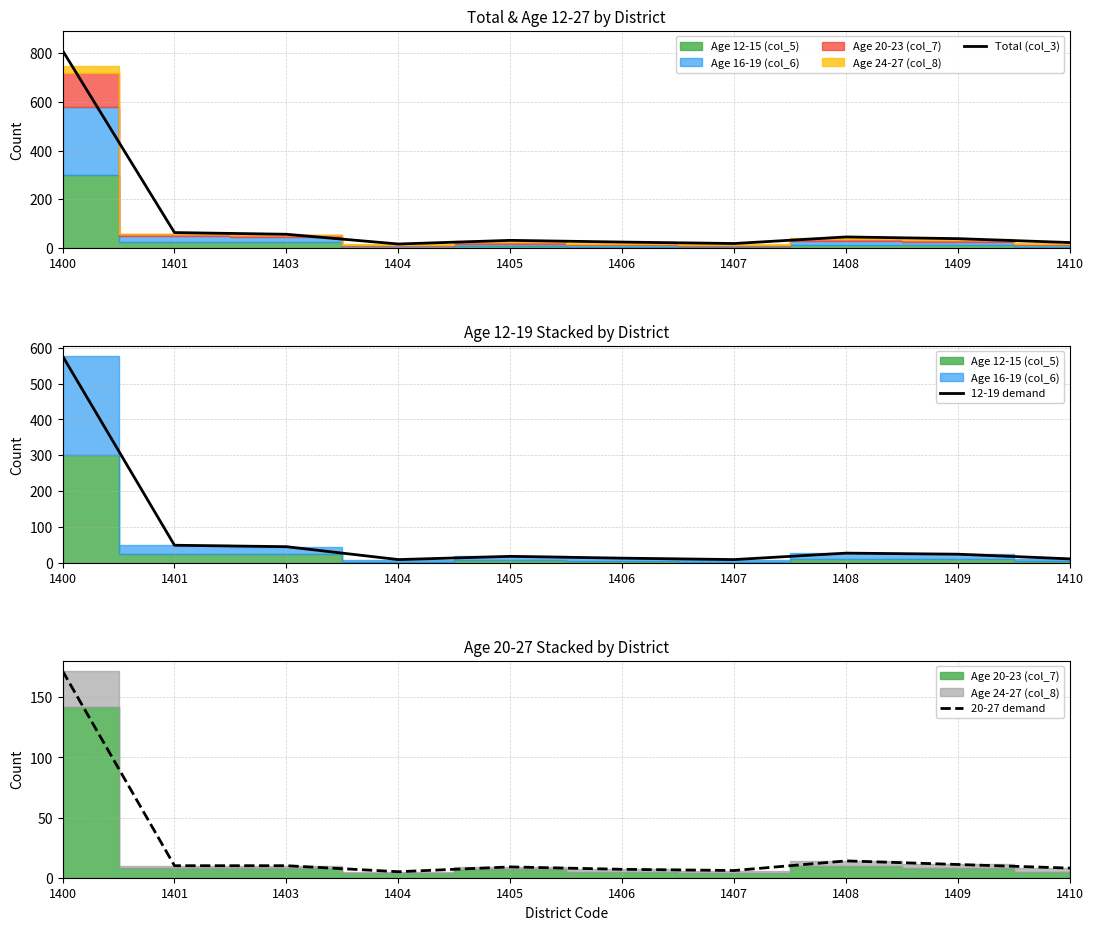

Where is the first local minimum for 20-27 demand?

1404